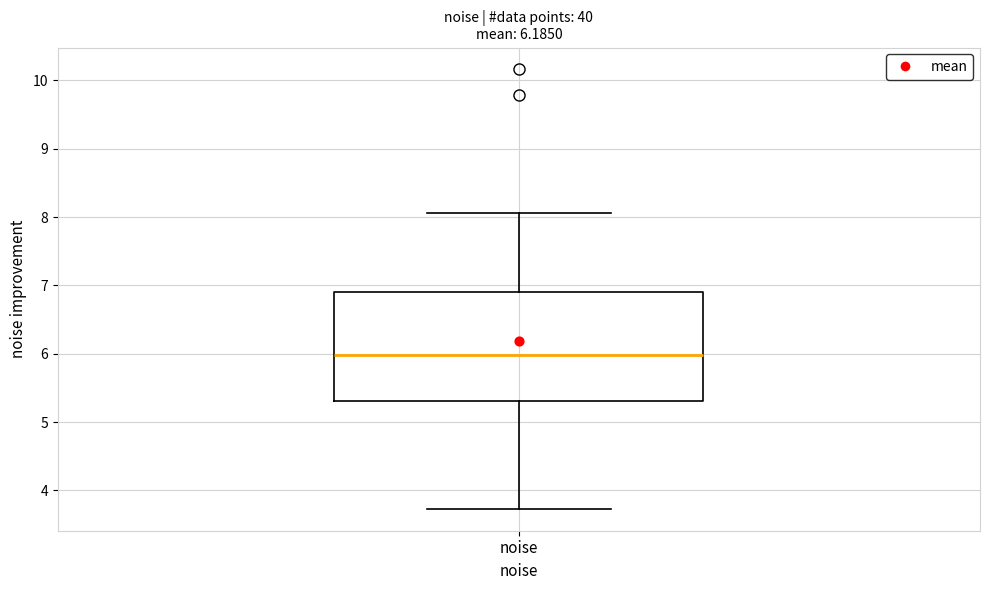

Read this box plot against the y-axis: the position of the median line, the range covered by the box, and the ends of both whiskers. The values are not printed on the chart, so give them approximately, as read against the axis.

median 6.0, box 5.3 to 6.9, whiskers 3.7 to 8.1